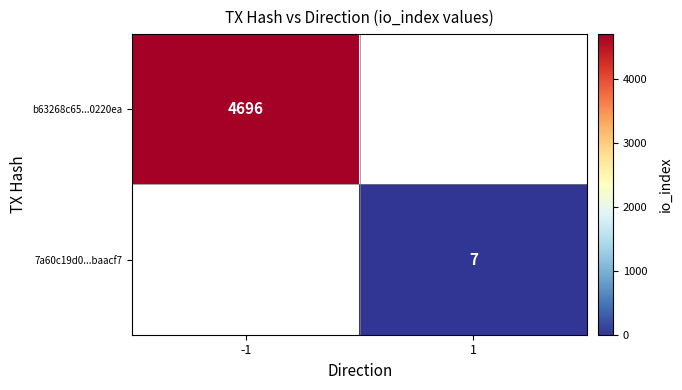

How many categories are shown in the chart?

2